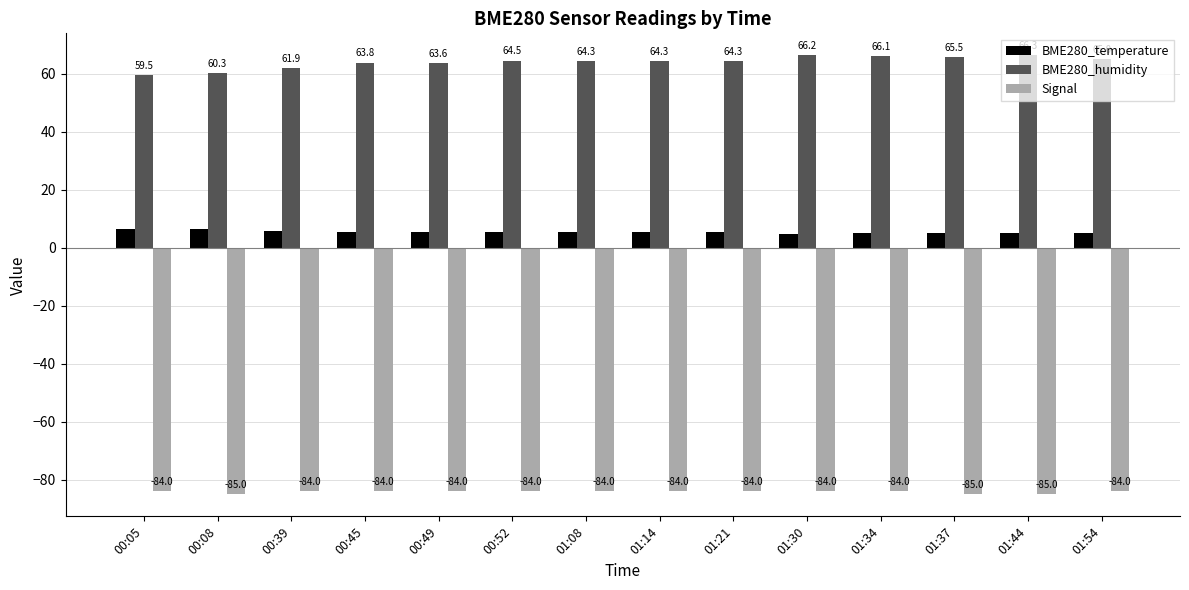

Which category has the highest value in the BME280_temperature series?

00:05